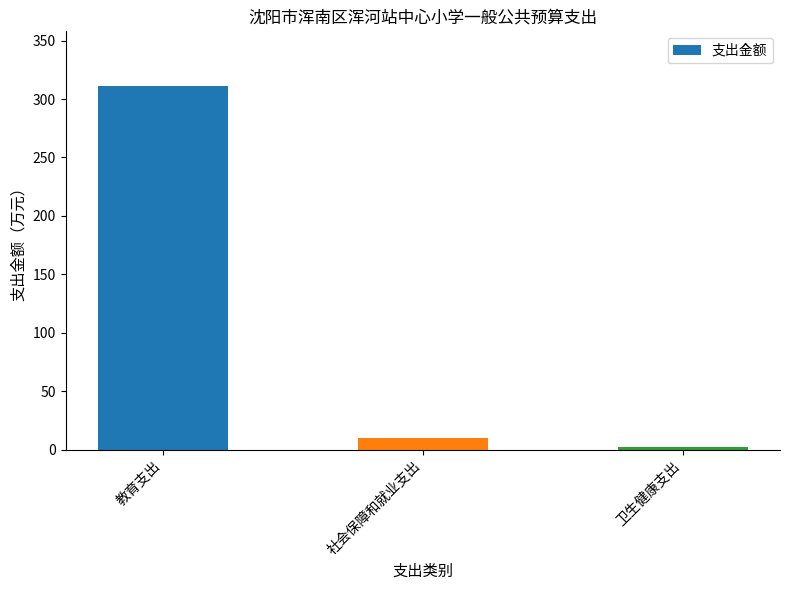

What is the value of the 1st bar from the left?

311.2